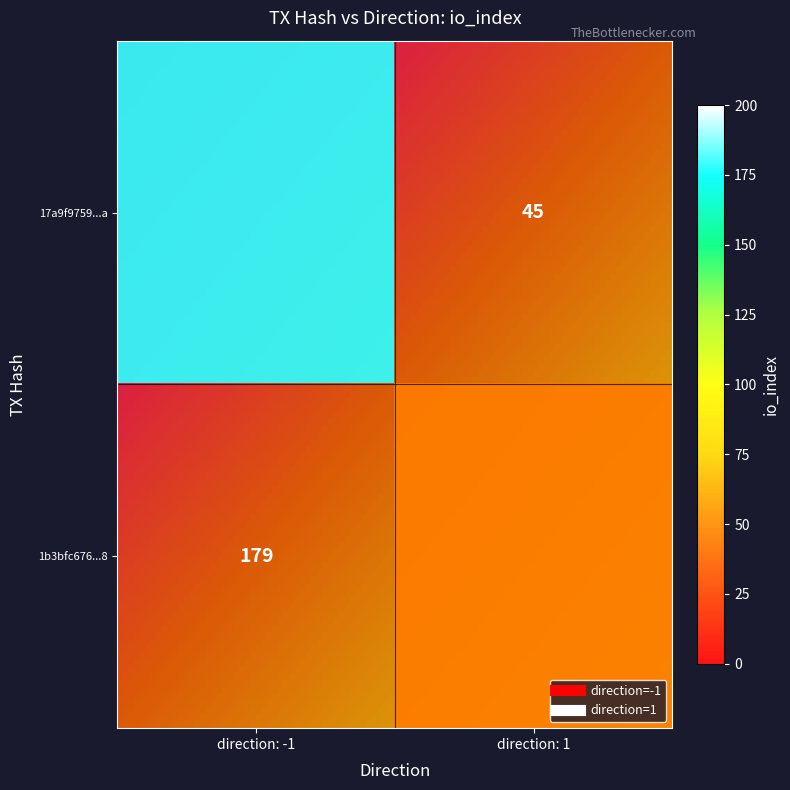

List the series in order of their overall mean, highest first.

1b3bfc676ad32d7b9e26af7c918f331b39606d8, 17a9f97591fe9ca575a3ae8d6fdec5985e51c9a